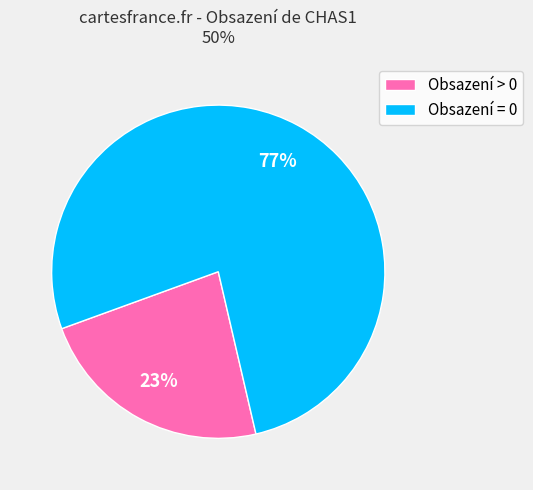

To the nearest percent, what is the average slice percentage?

50%